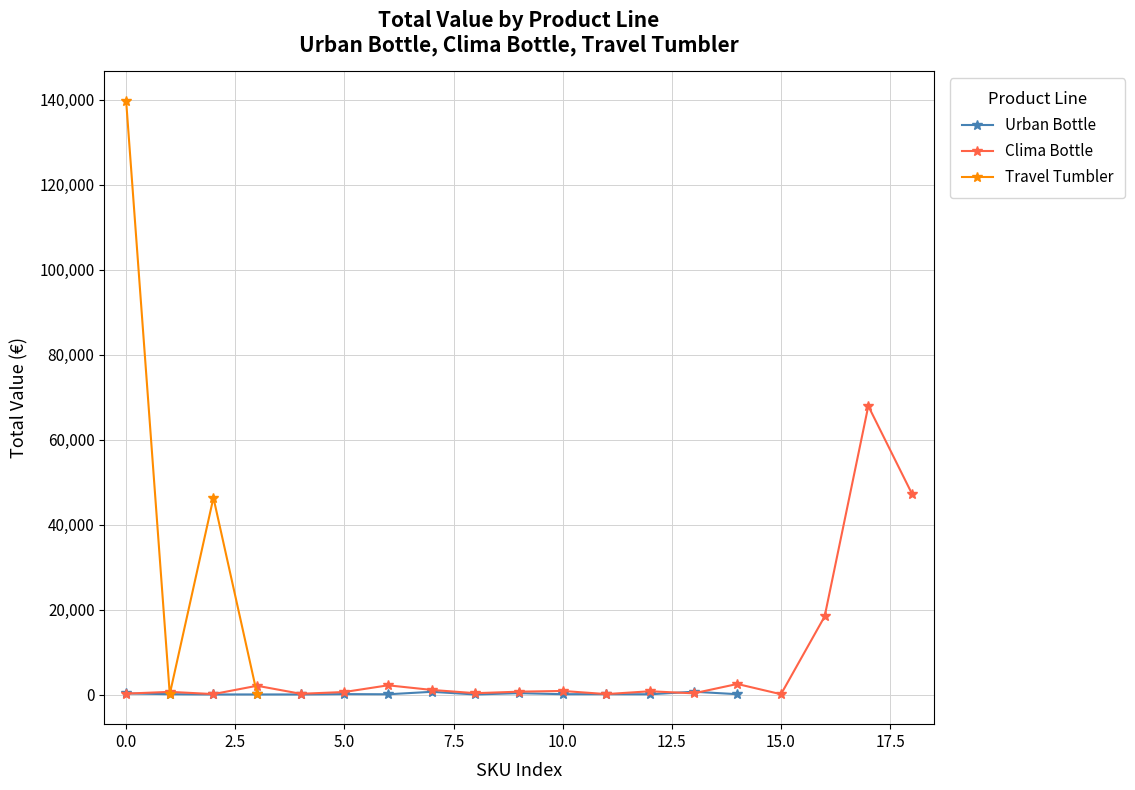

What is the value of the Urban Bottle point at the 4th from the left?

20.0